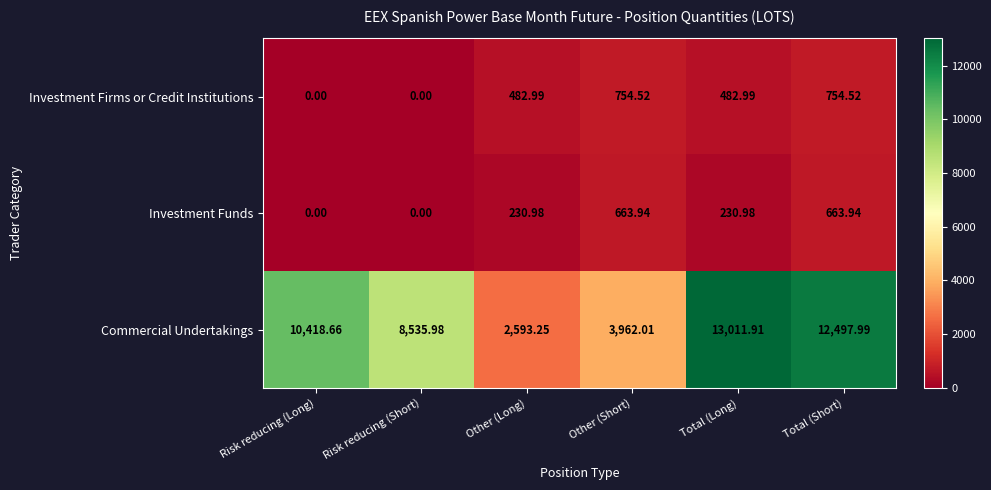

Which series has the widest spread of values?

Commercial Undertakings